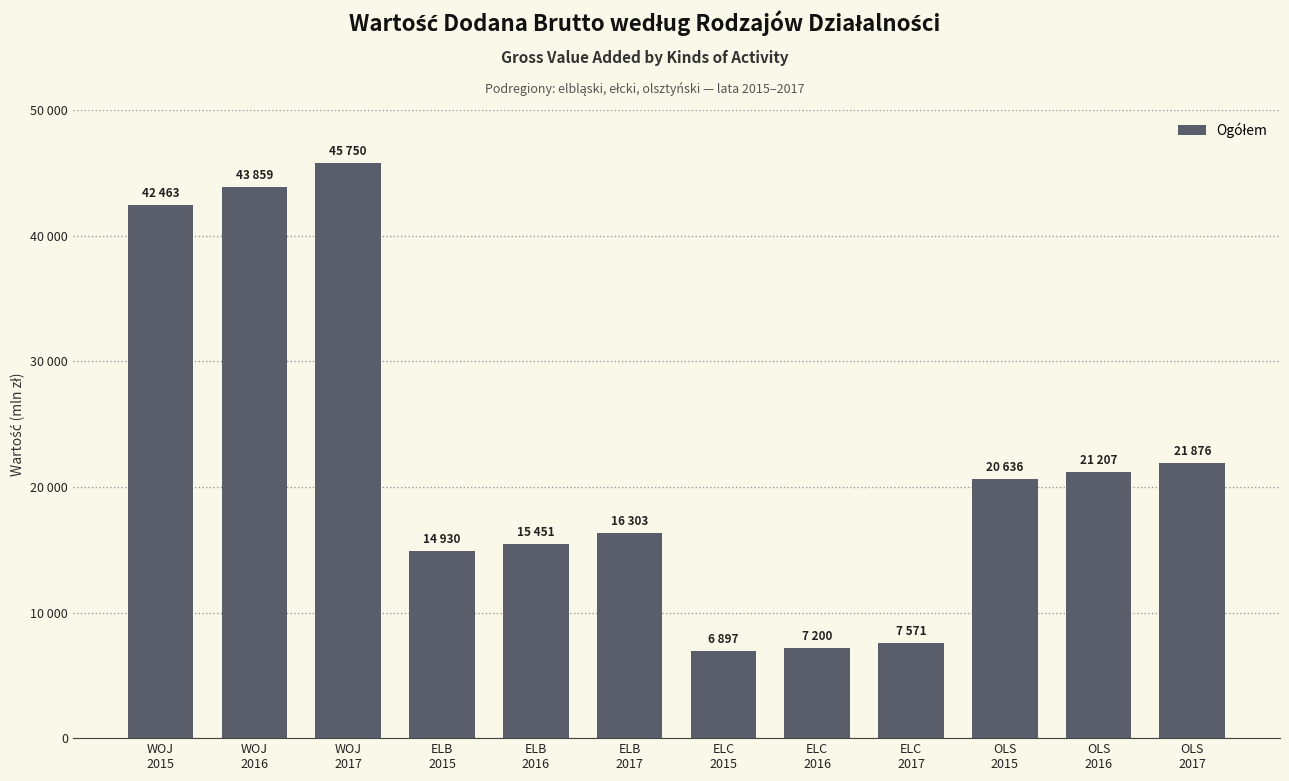

Does the chart contain any negative values?

No